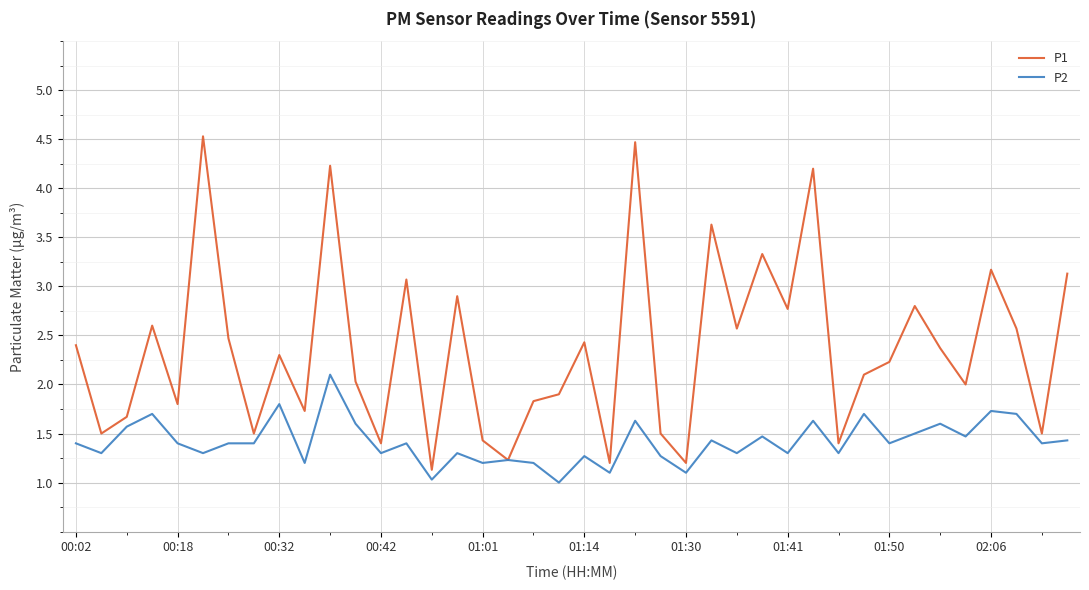

Which series has the largest range (max minus min)?

P1